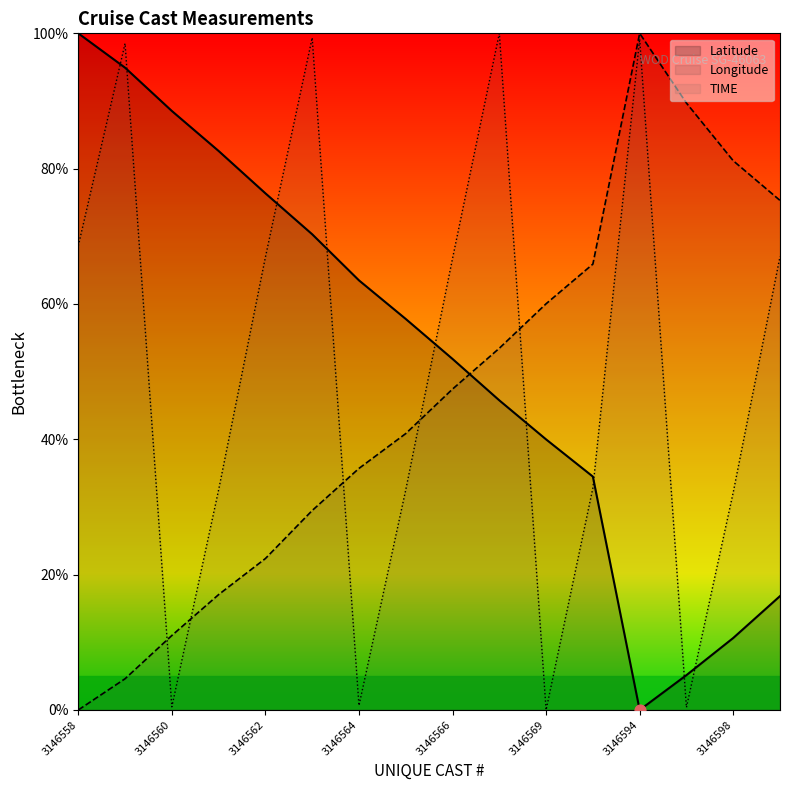

Which series contains the highest Y value?

Latitude